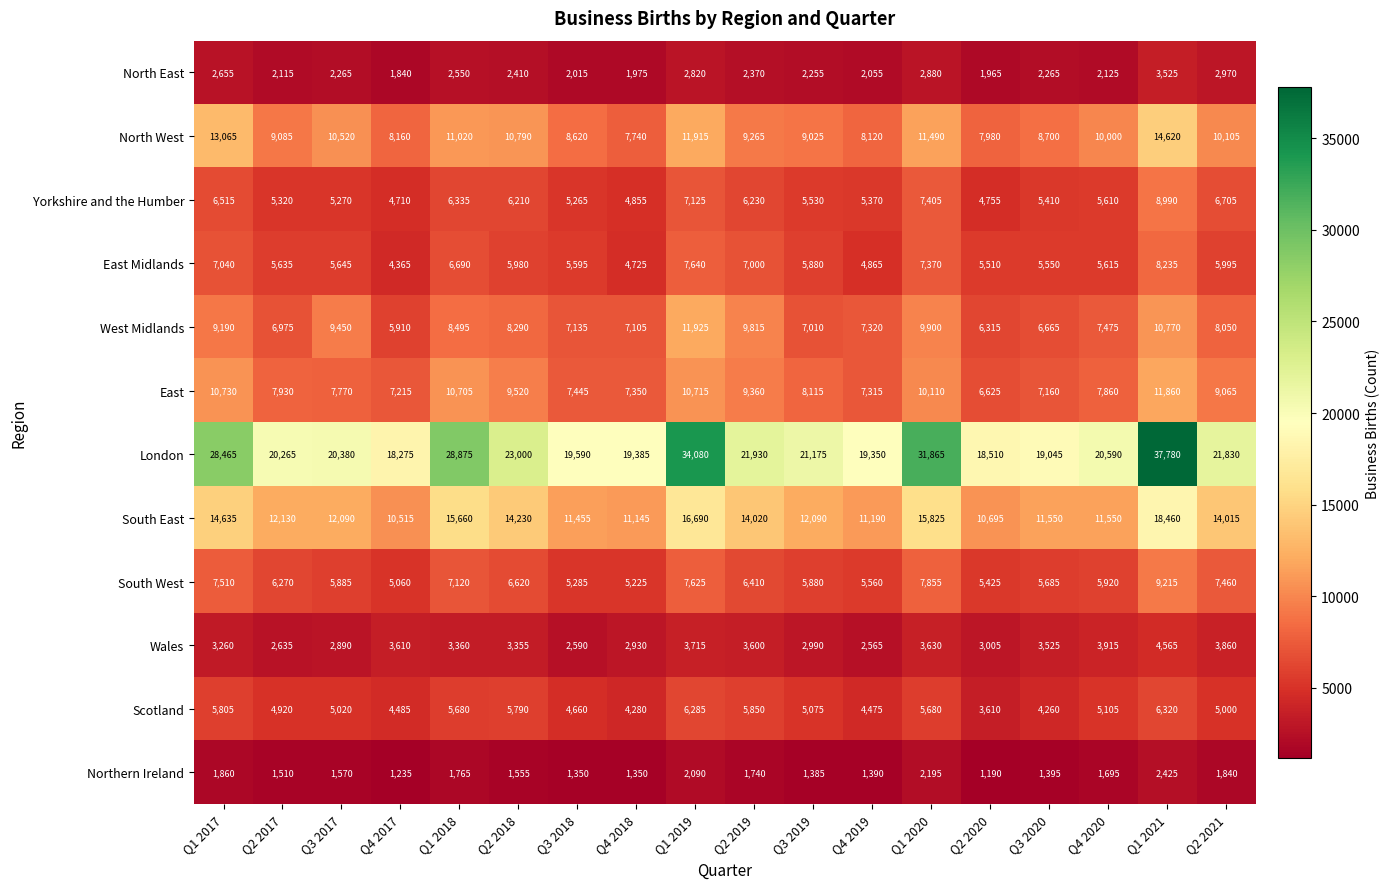

What is the average value of the South West series?

6445